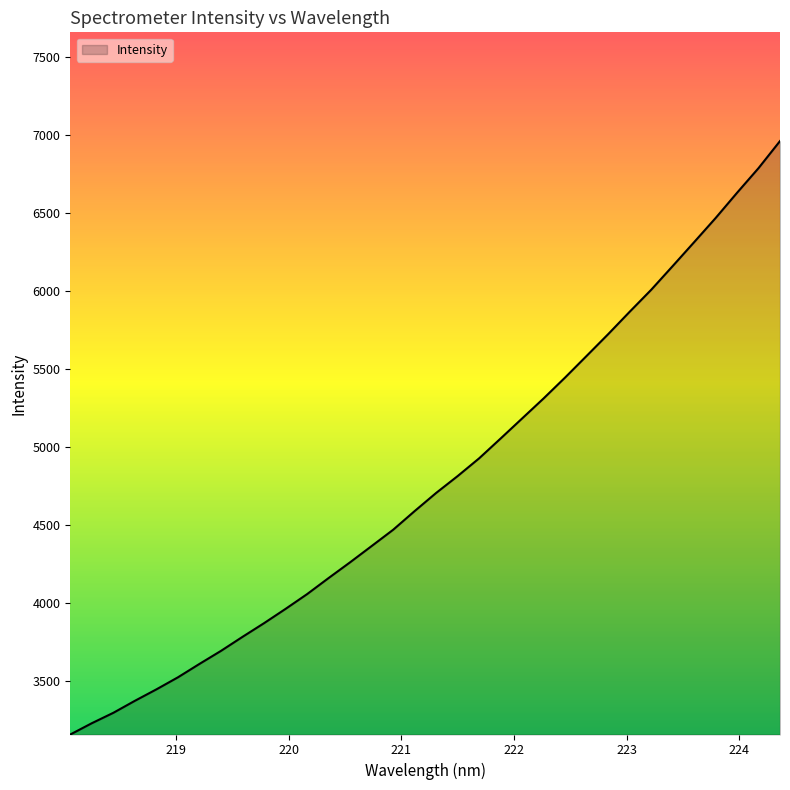

What is the maximum value shown in the chart?

6960.1